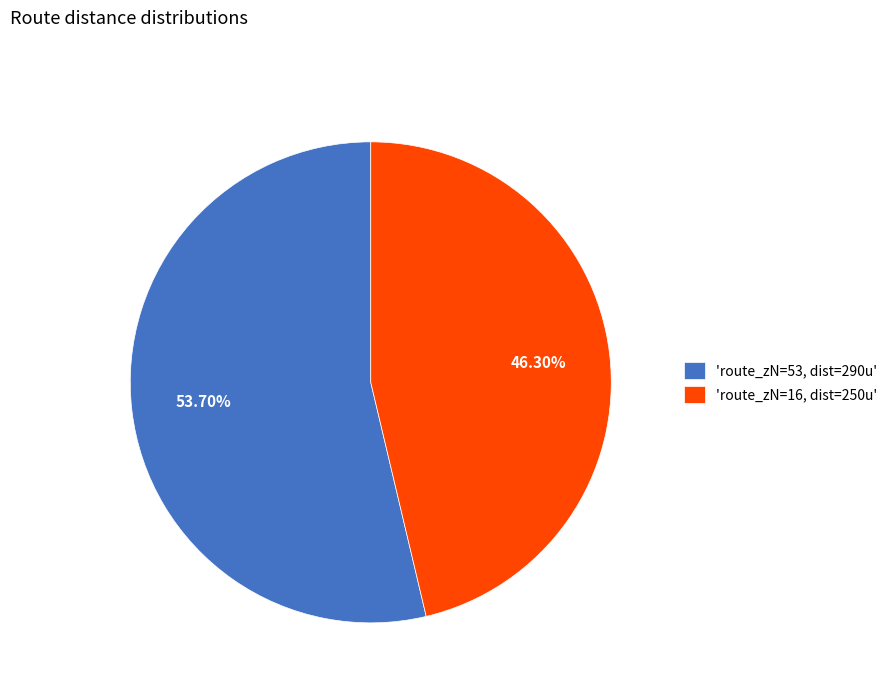

Which has a higher value, 'route_zN=53, dist=290u' or 'route_zN=16, dist=250u'?

'route_zN=53, dist=290u'